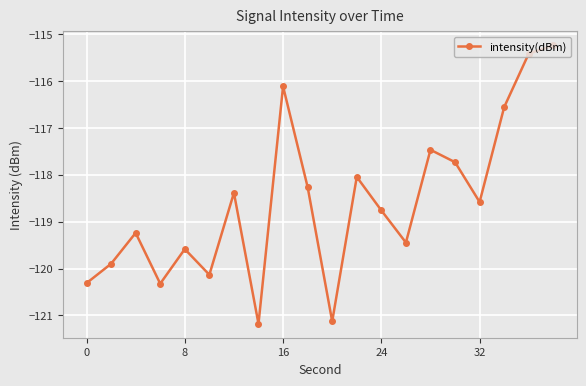

True or false: there are more than 2 points higher than both neighbors.

True